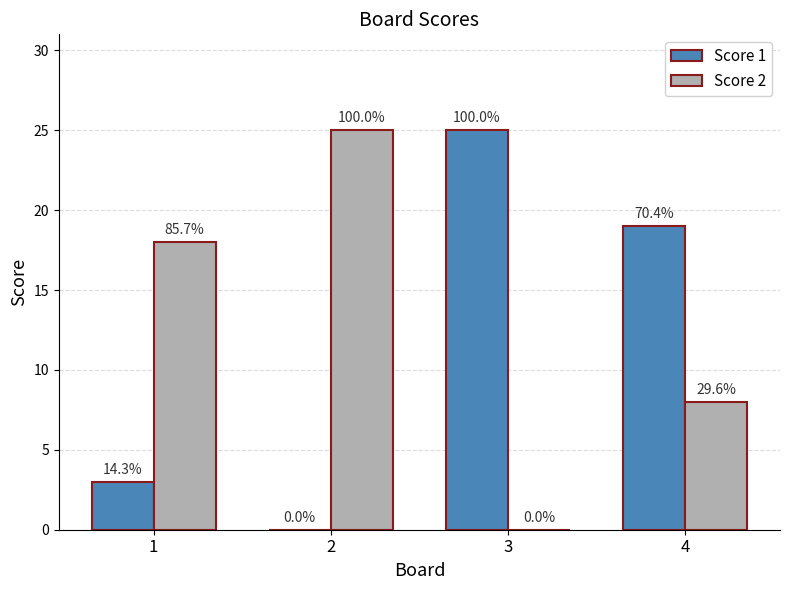

Which has a higher value, 2 or 4?

4